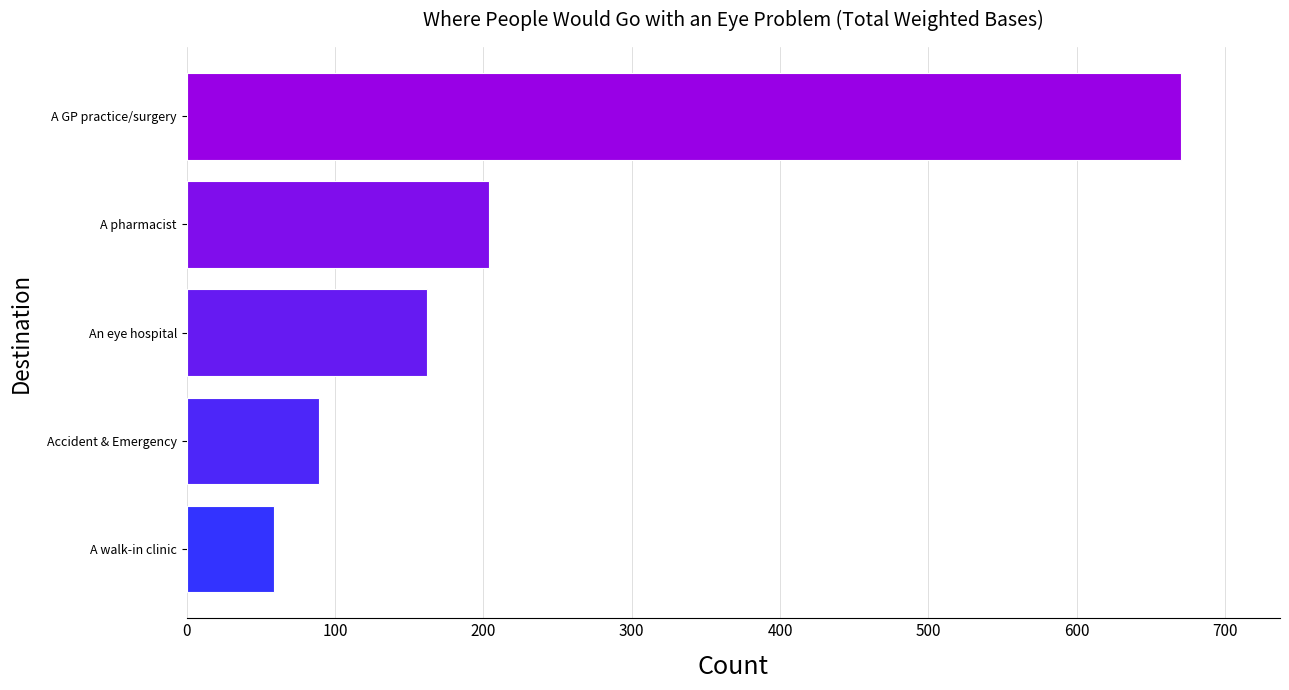

Between A GP practice/surgery and A pharmacist, which is larger?

A GP practice/surgery